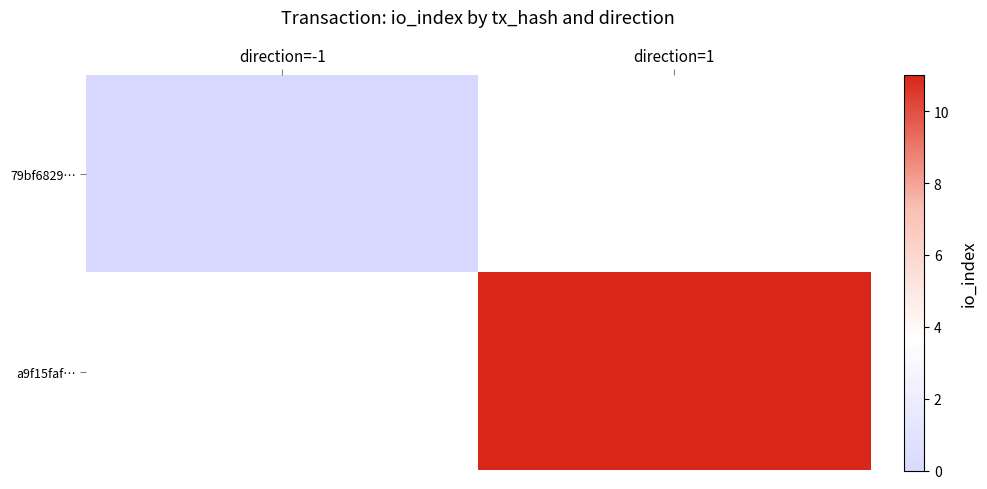

The a9f15faf… series shows 11.0 at direction=1. True or false?

True